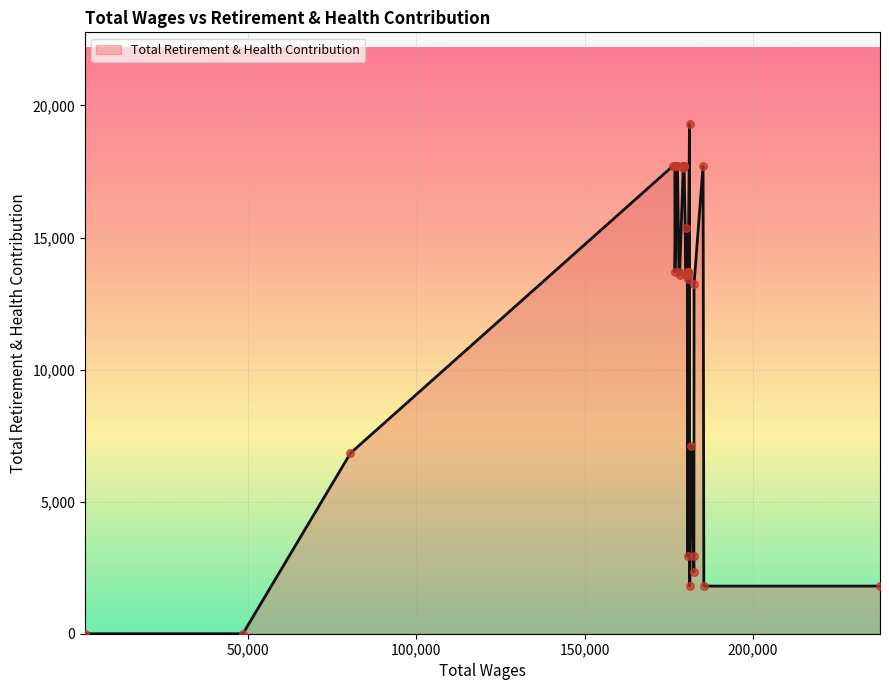

Approximately how many times larger is the value at 7 compared to 6?

0.3